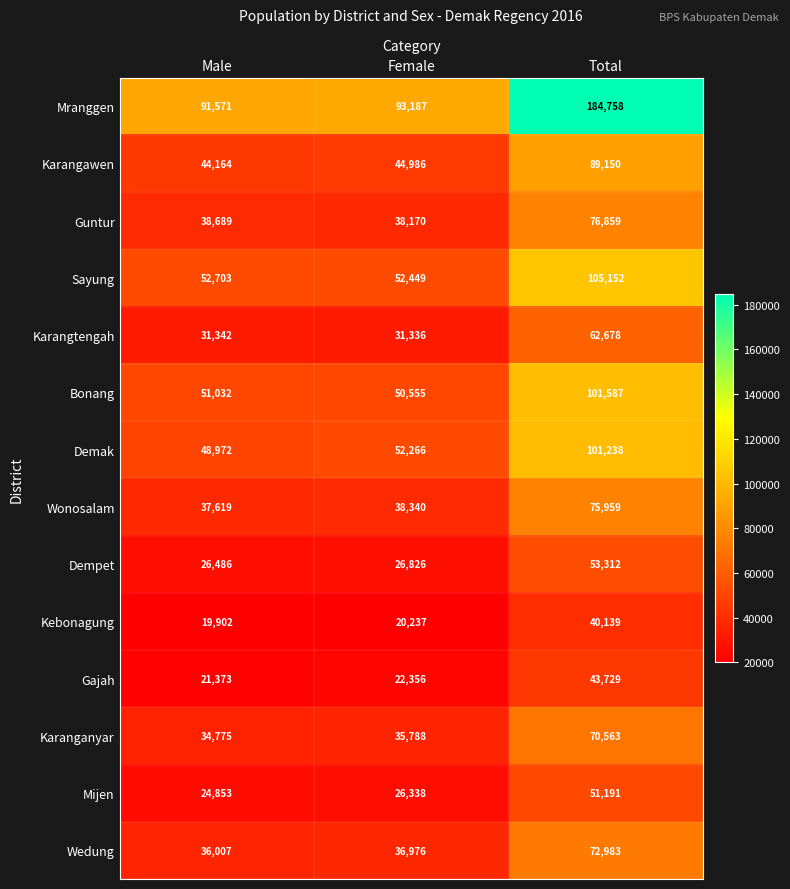

What is the spread (max minus min) of values at Female?

72950